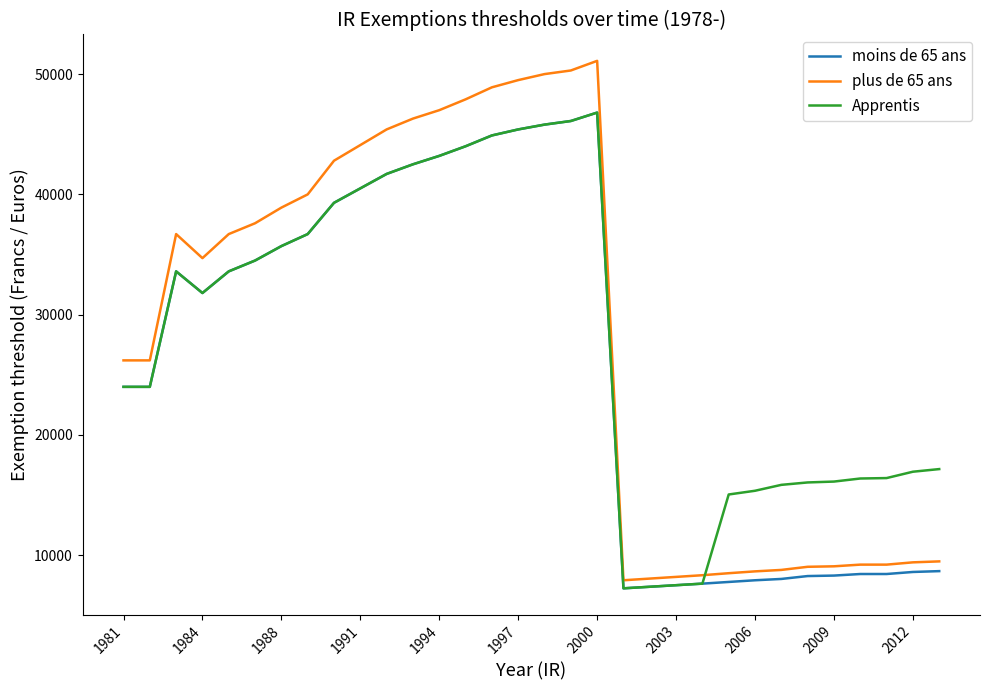

What is the maximum value shown in the chart?

51100.0